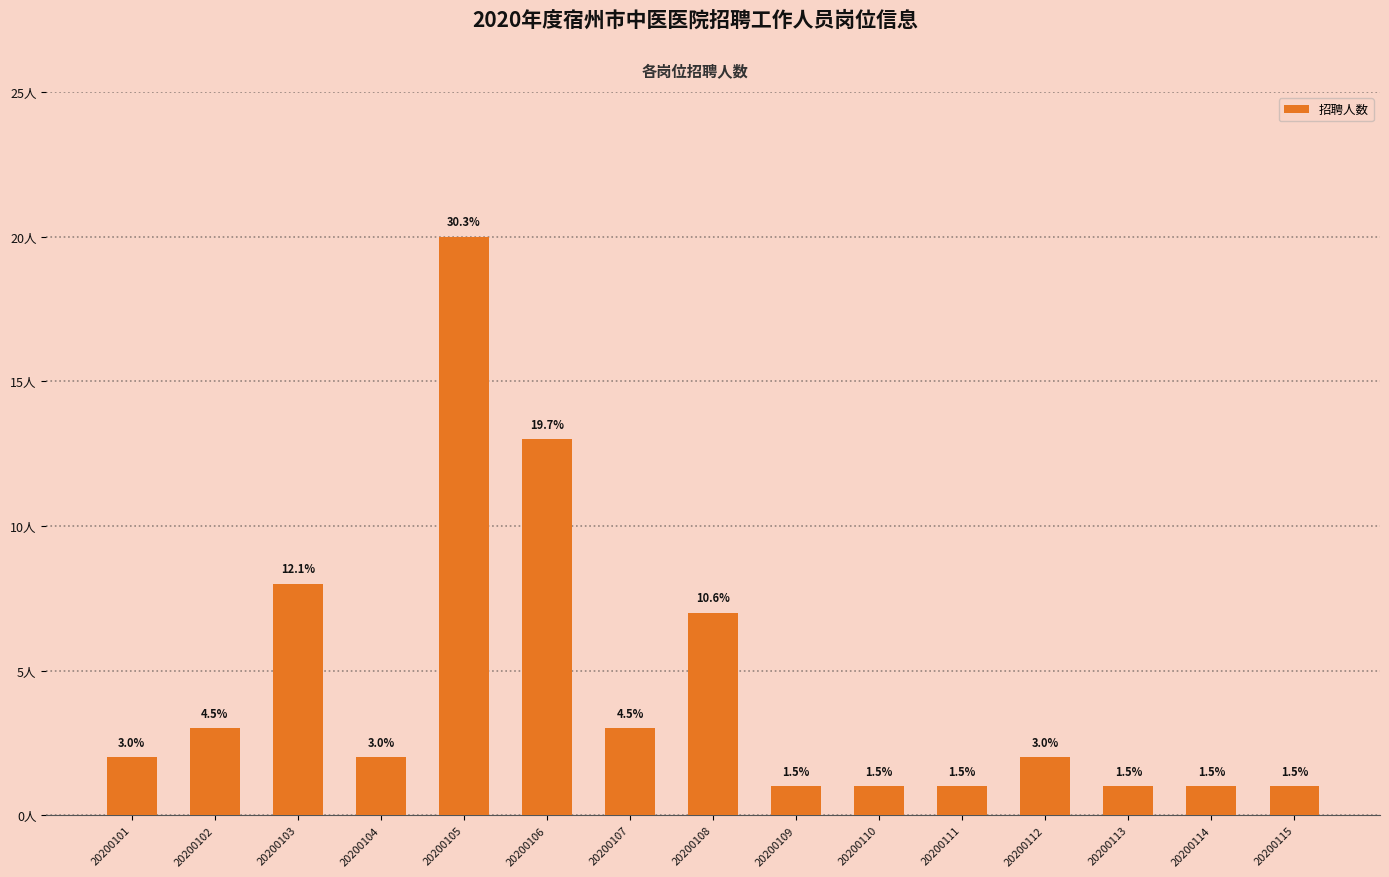

Does the chart contain any negative values?

No